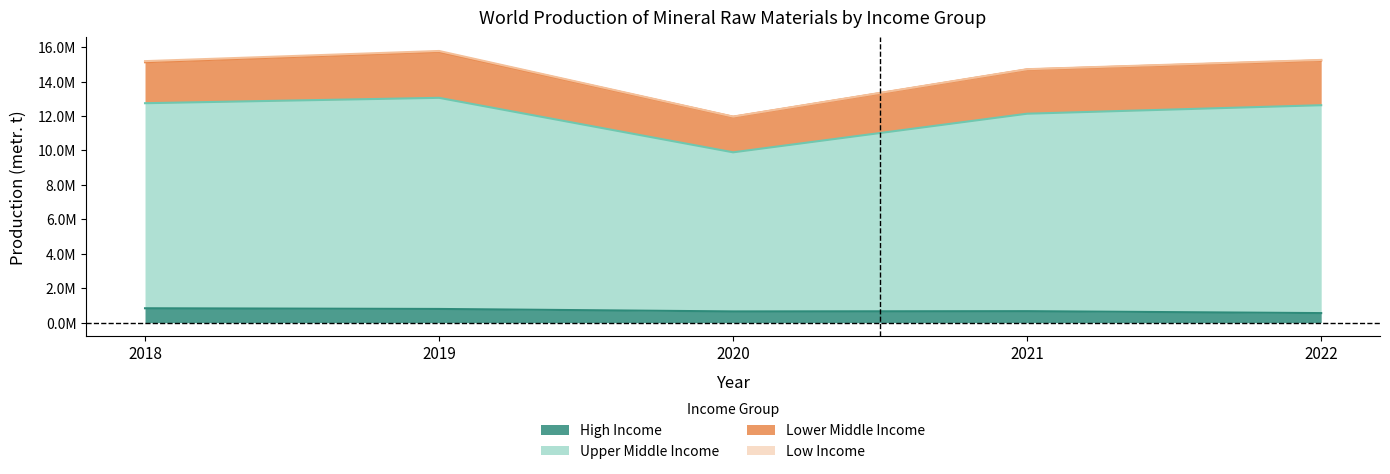

At which label does Upper Middle Income reach its minimum?

2020